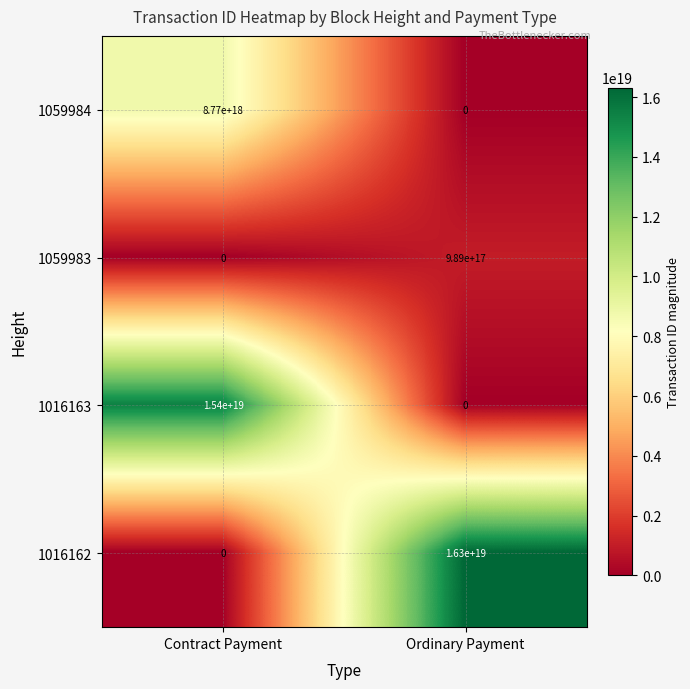

Which series has the largest total across all categories?

1016162